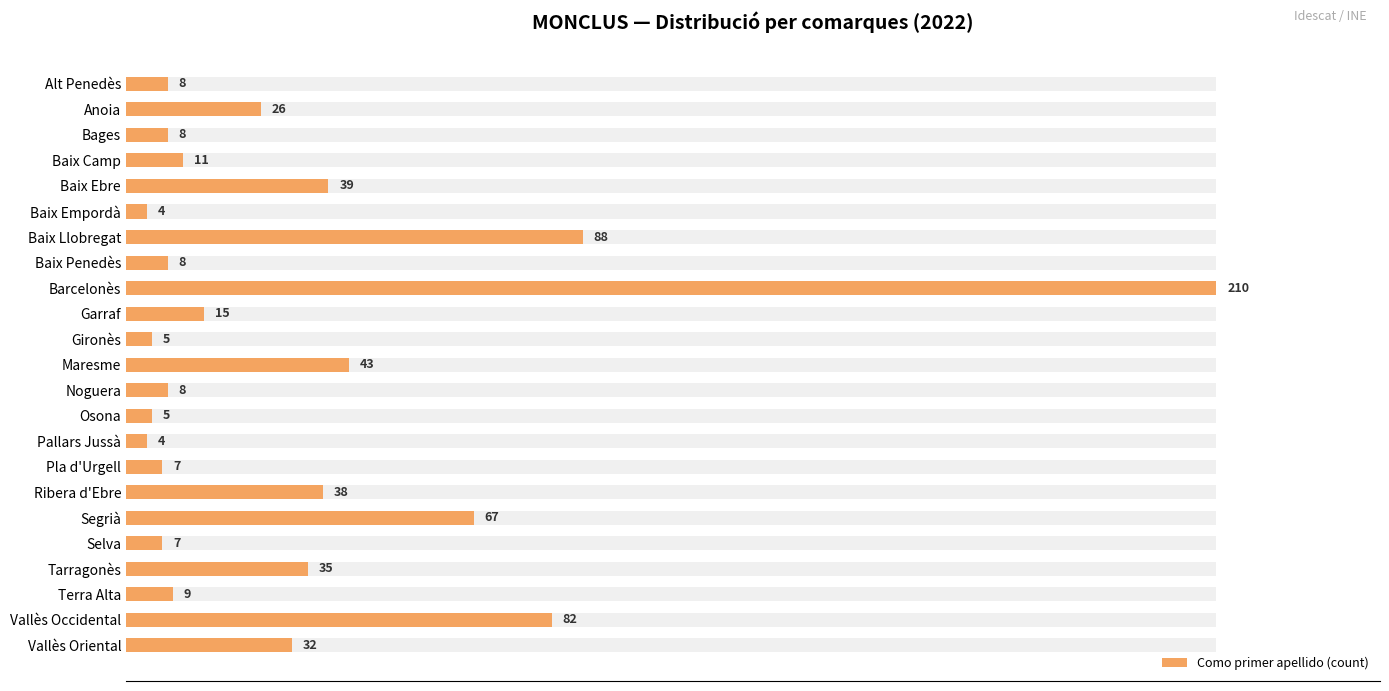

What is the value of the 20th bar from the left?

35